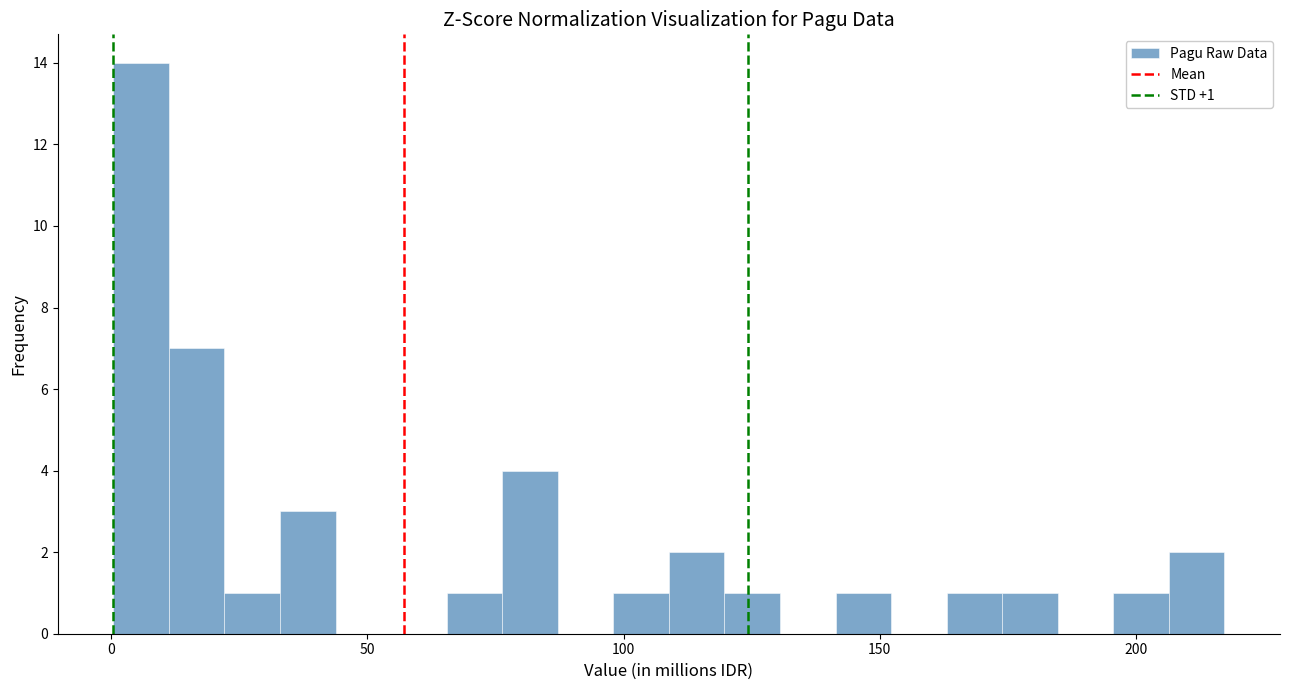

Read against the x-axis, roughly where is the centre of the tallest bar?

5